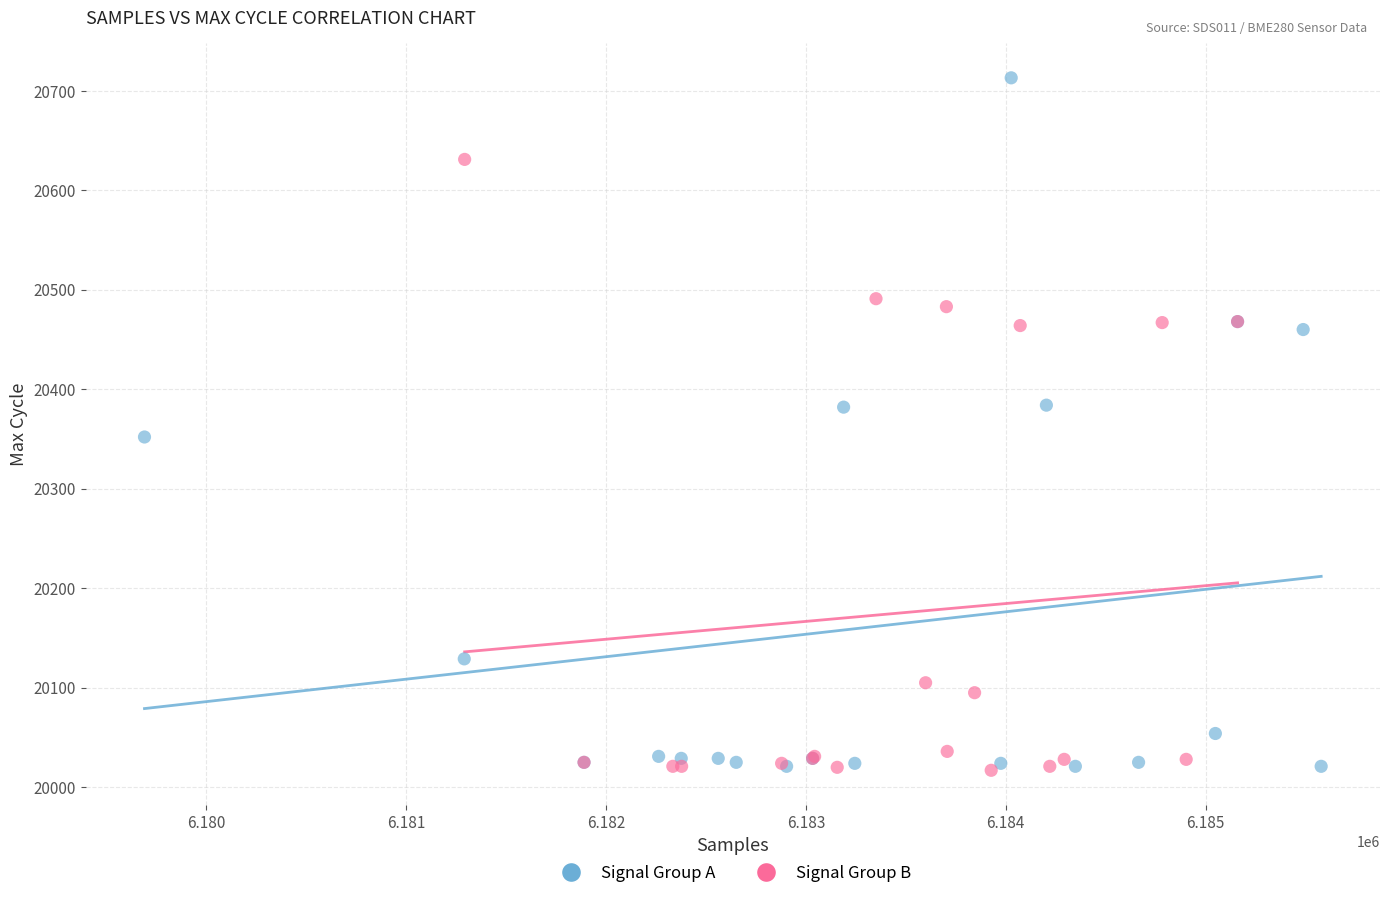

Which series reaches the maximum Y coordinate?

Signal Group A